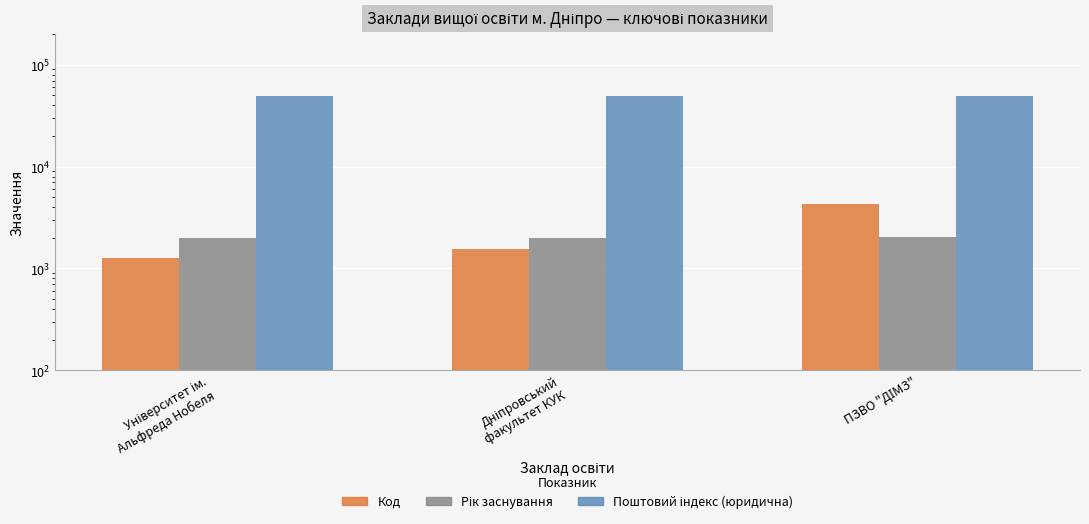

What is the total value across all series at Дніпровський
факультет КУК?

52562